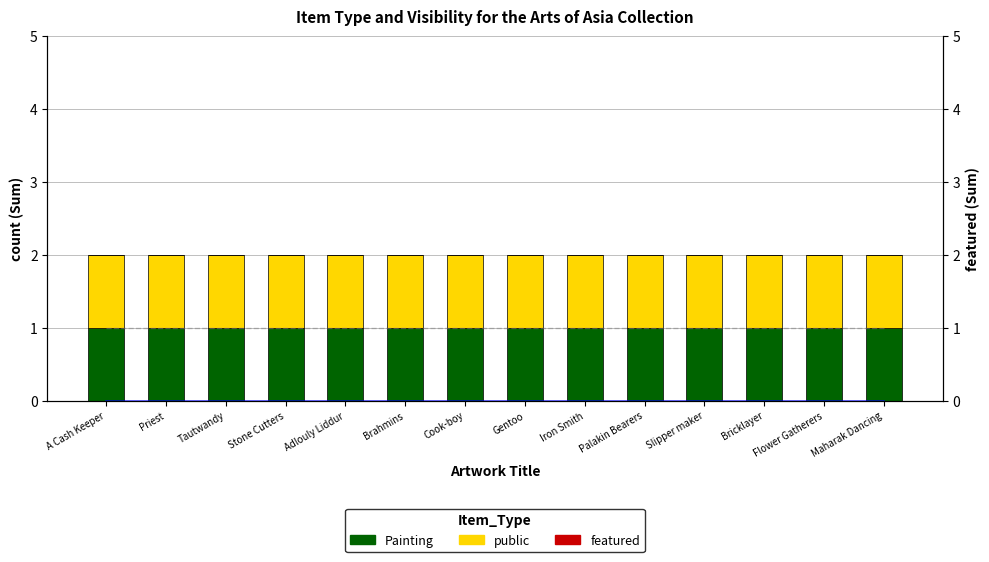

Does the chart contain stacked bars?

No